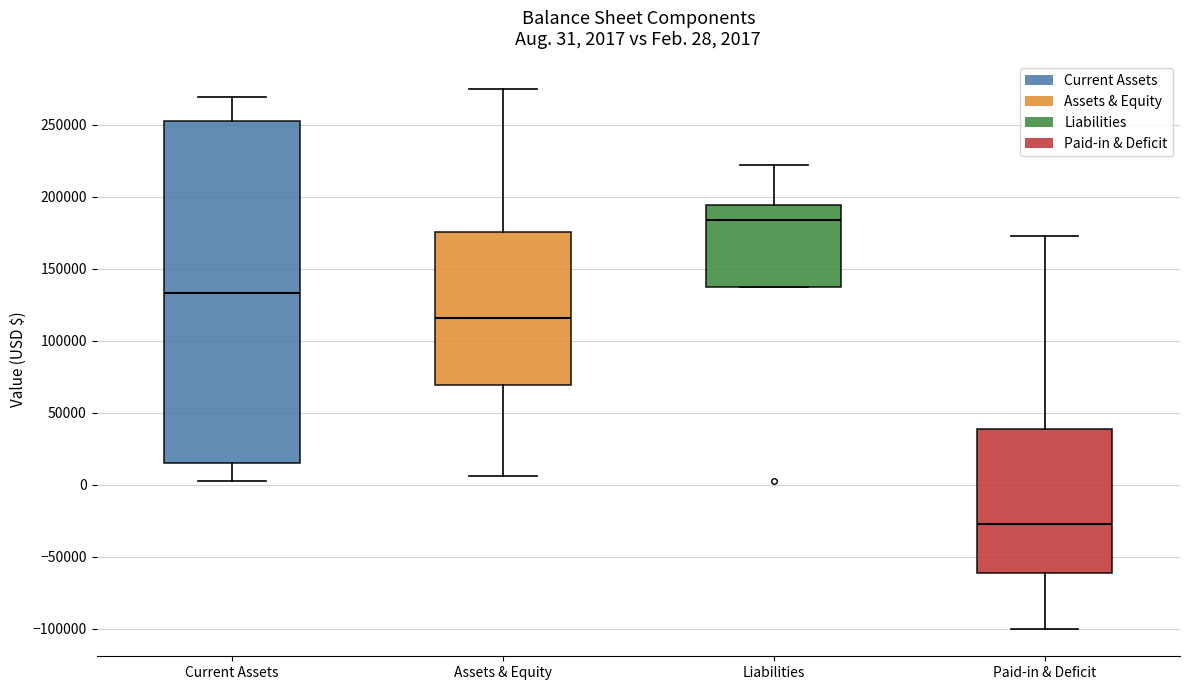

Which box has the highest median line?

Liabilities